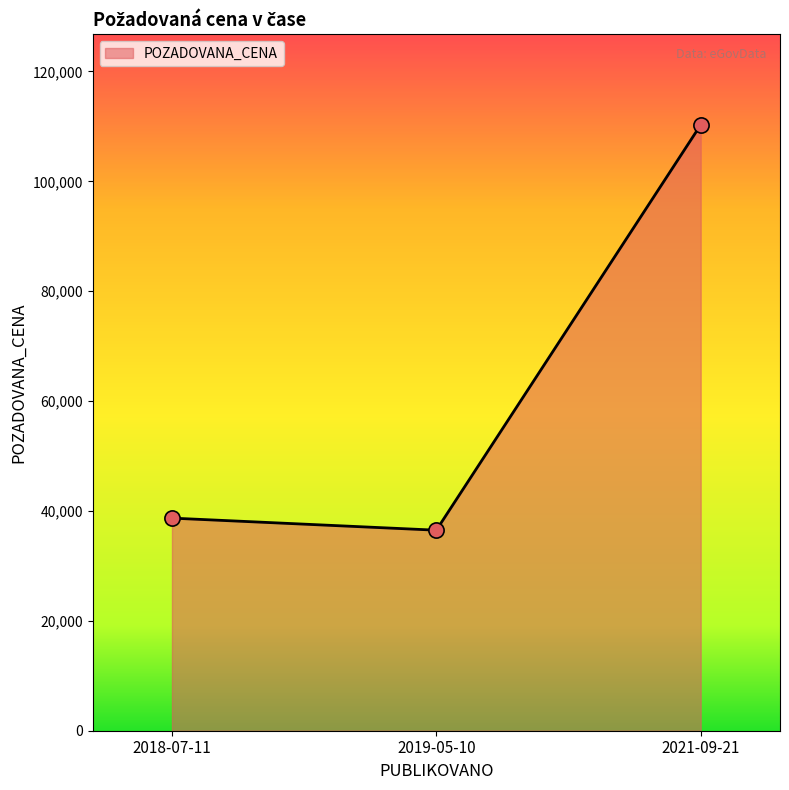

Between 2021-09-21 and 2019-05-10, which is larger?

2021-09-21